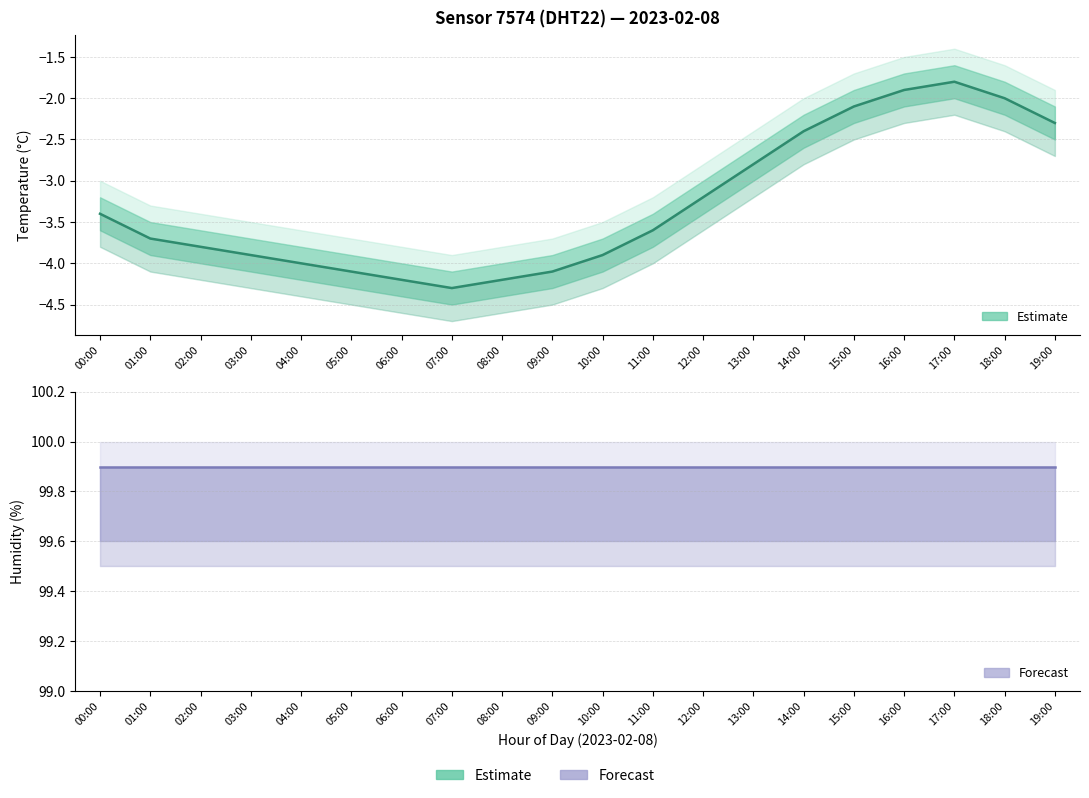

True or false: Temperature (°C) and Humidity (%) intersect in this chart.

False